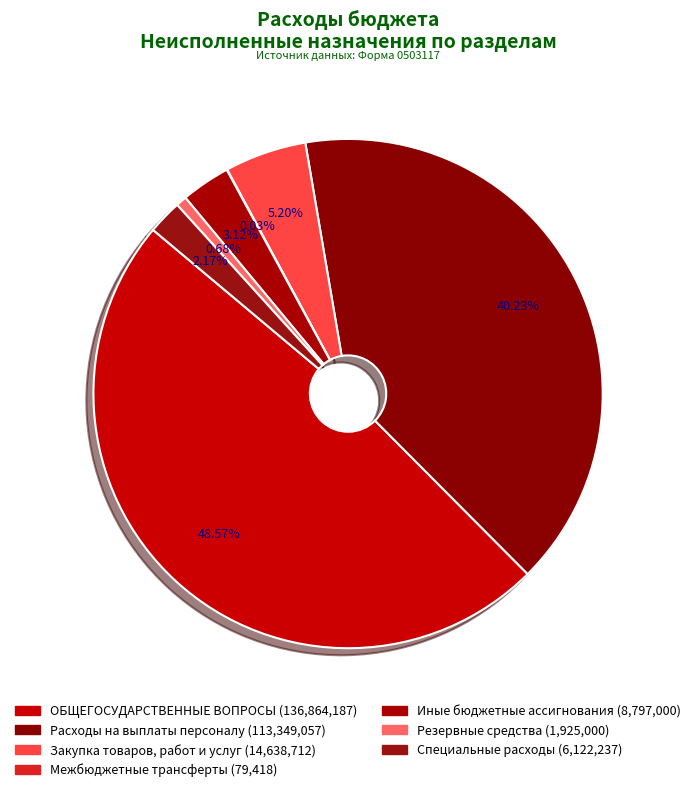

Which slice is the largest?

ОБЩЕГОСУДАРСТВЕННЫЕ ВОПРОСЫ